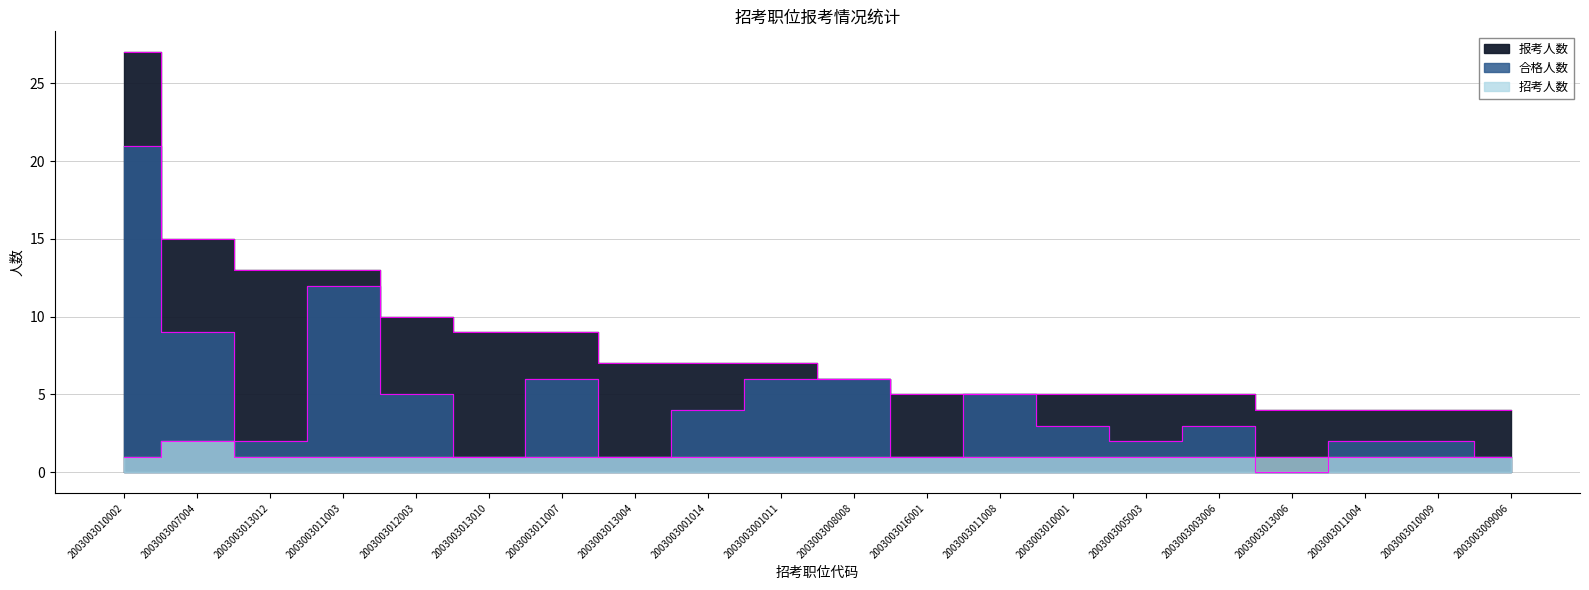

How many lines are shown in the chart?

3